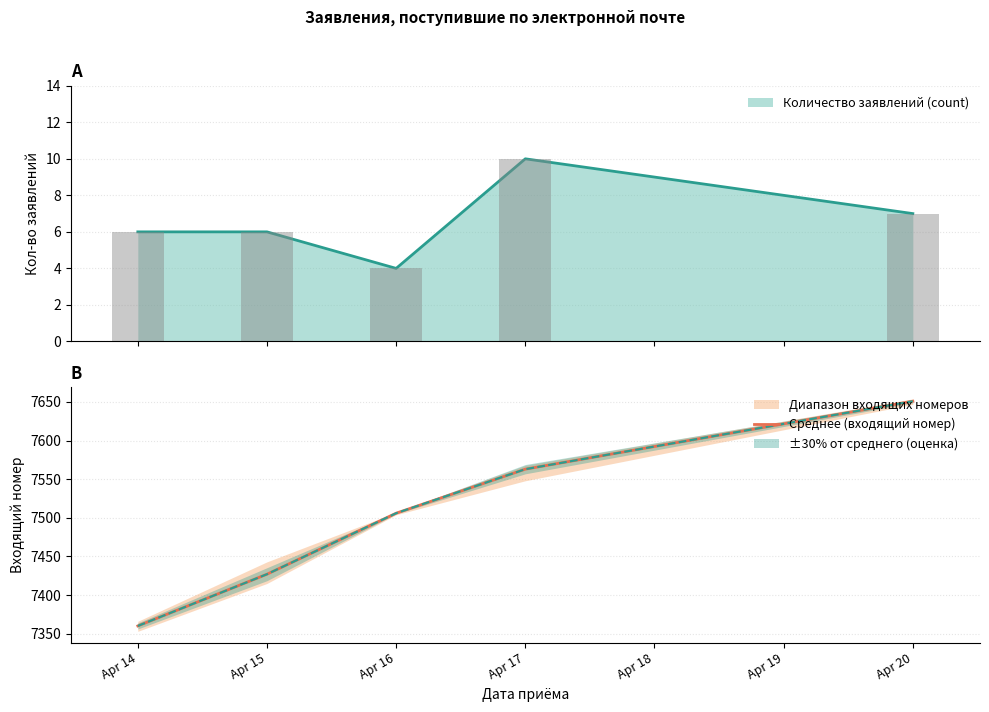

What is the difference between the maximum and minimum values?

291